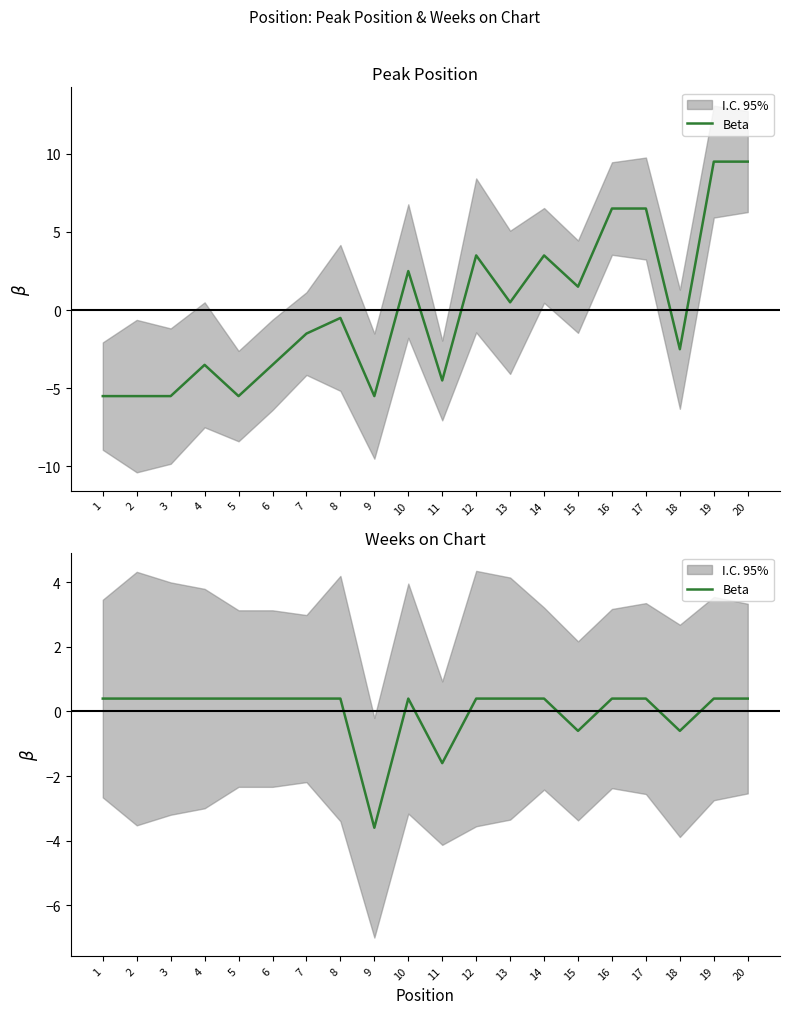

Which has a higher value, 17 or 11?

17